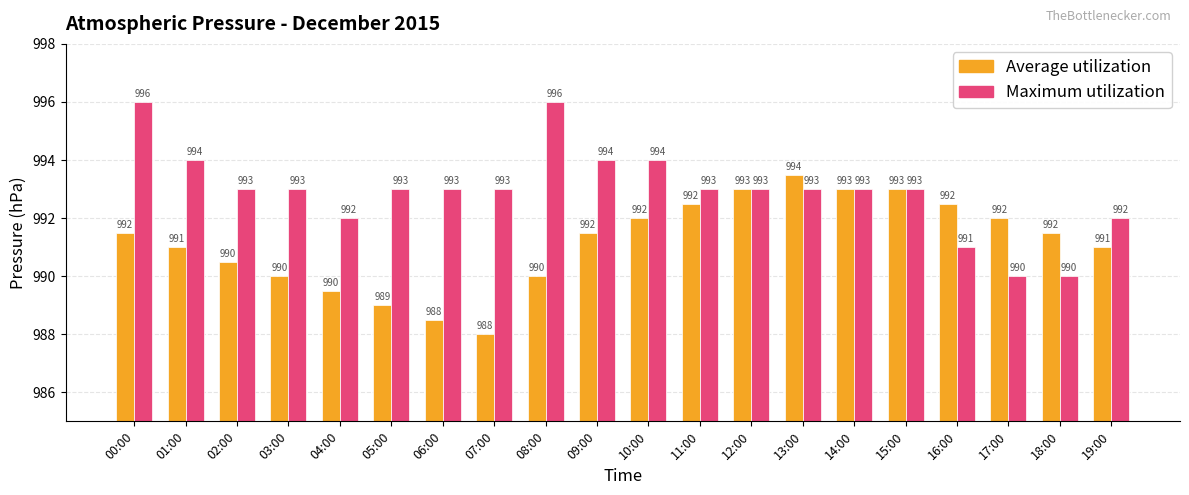

What is the difference between the Average utilization values at 15:00 and 09:00?

1.5